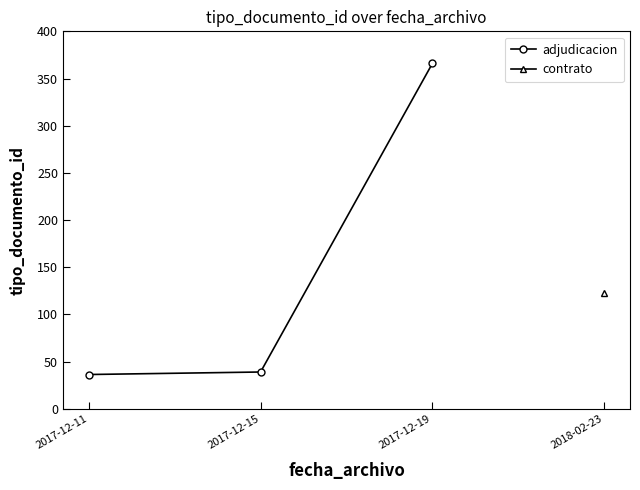

The value at 2017-12-11 is 14.9. True or false?

False